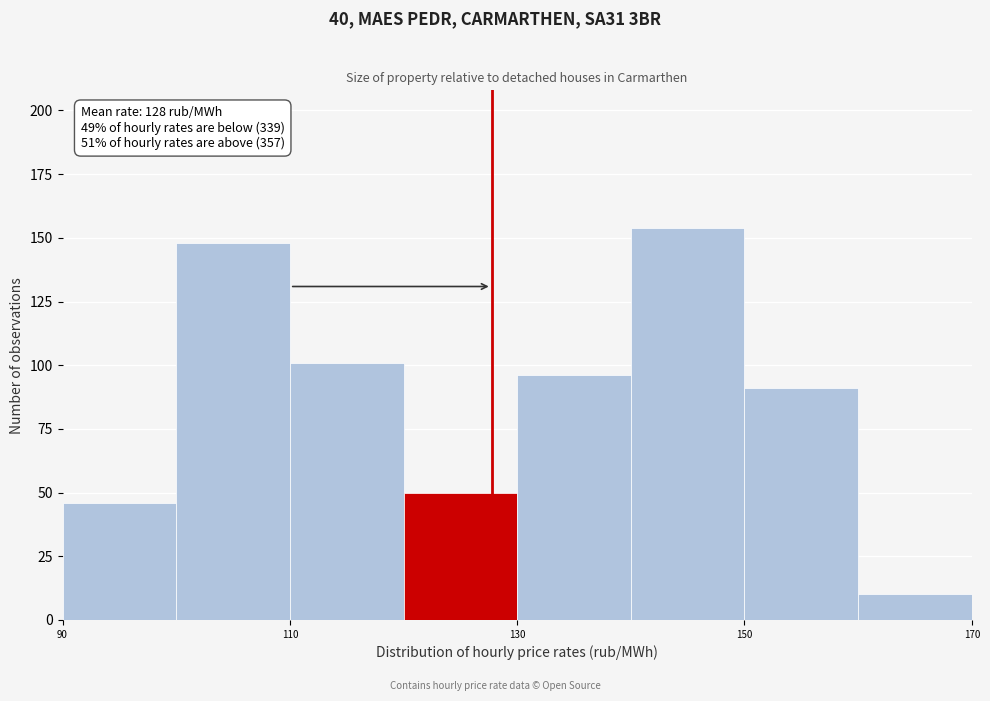

Over which range of the x-axis is the bar tallest?

140 to 150